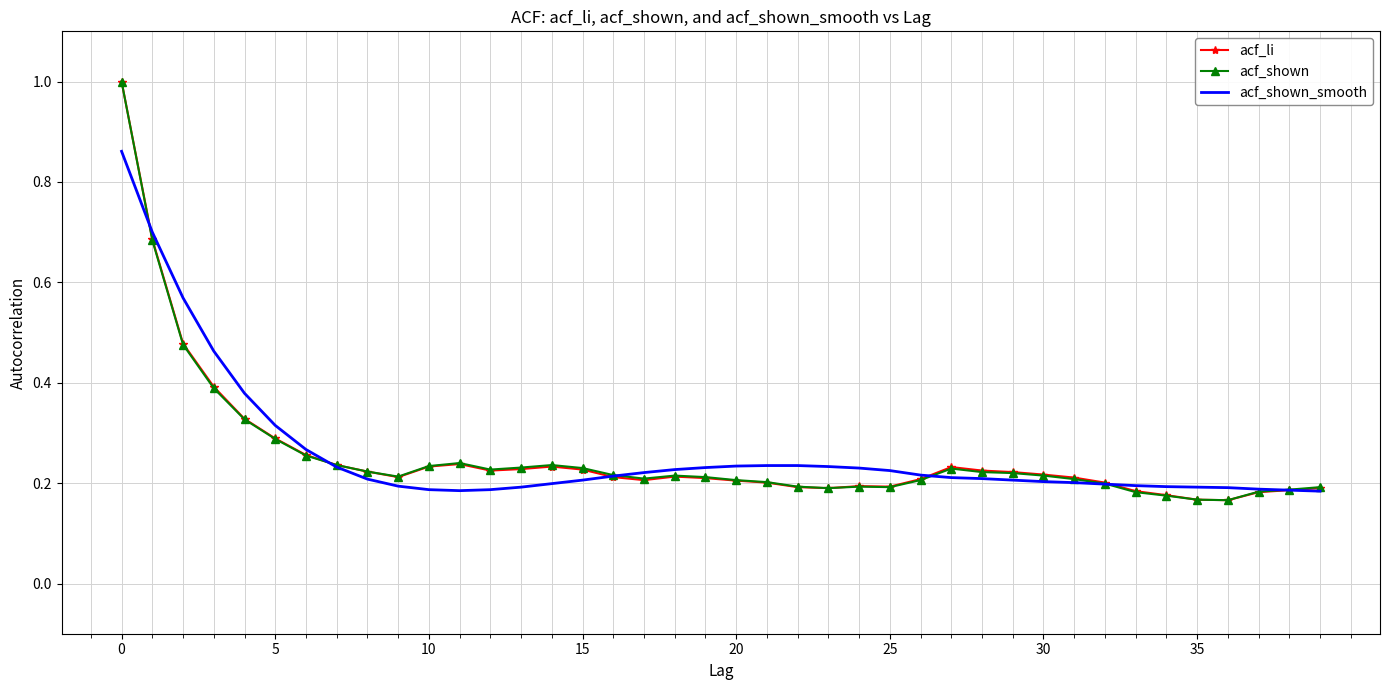

What is the greatest value displayed?

1.0